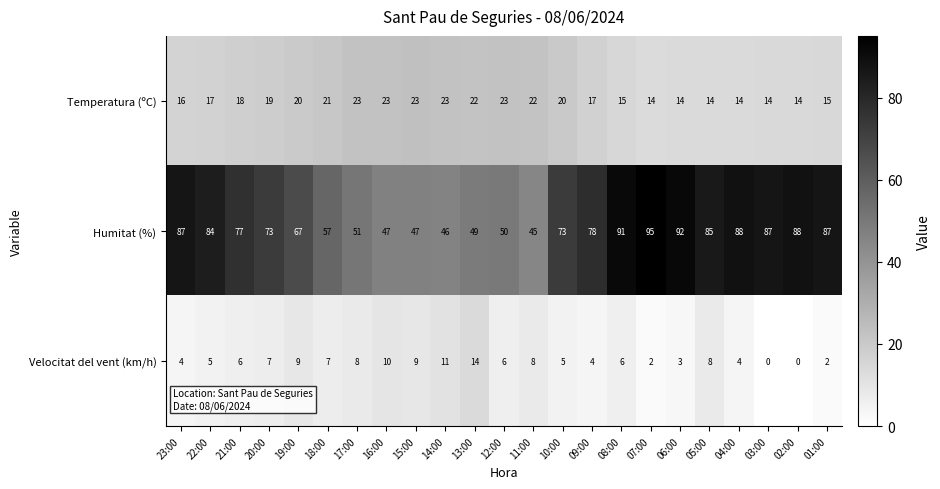

What is the spread (max minus min) of values at 04:00?

84